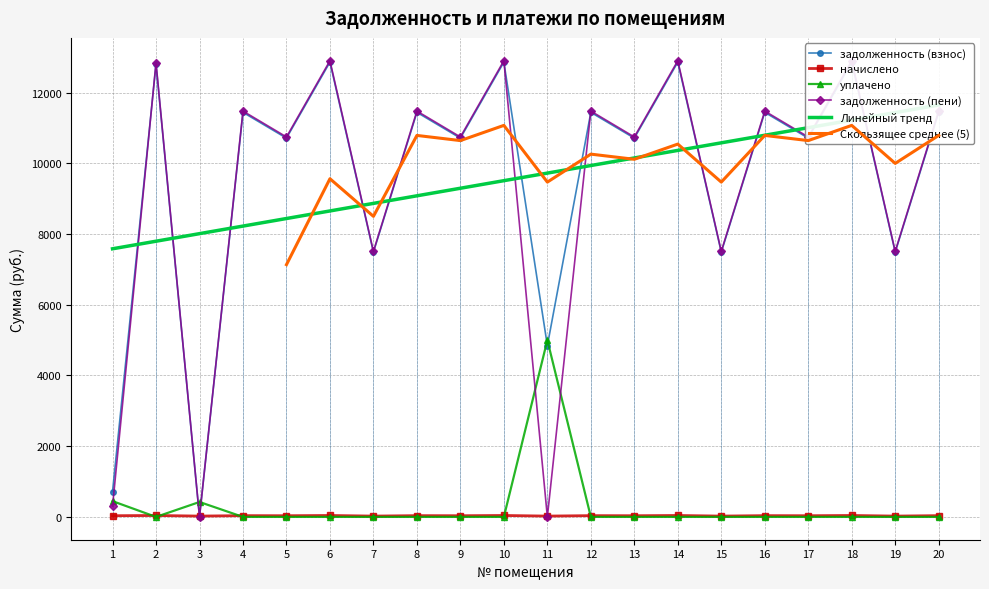

At 7, list the series in order from largest to smallest.

задолженность (пени), задолженность (взнос), начислено, уплачено